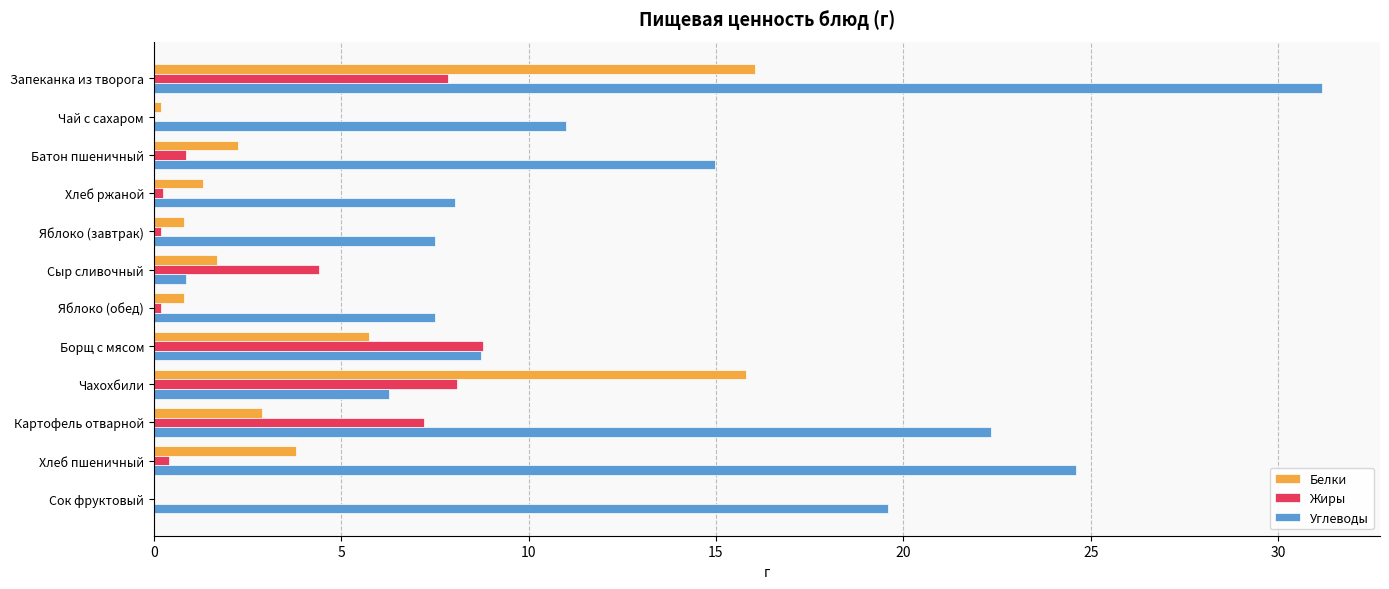

What is the sum of all Белки values?

51.4